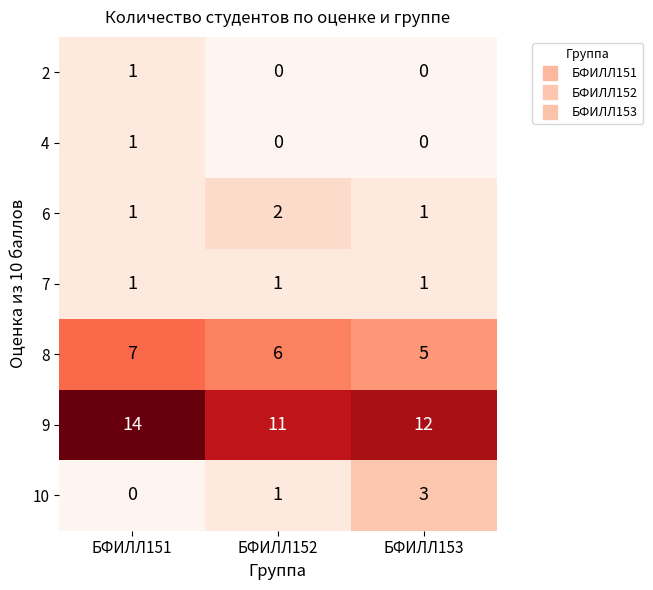

At which category is the sum across all series the highest?

БФИЛЛ151